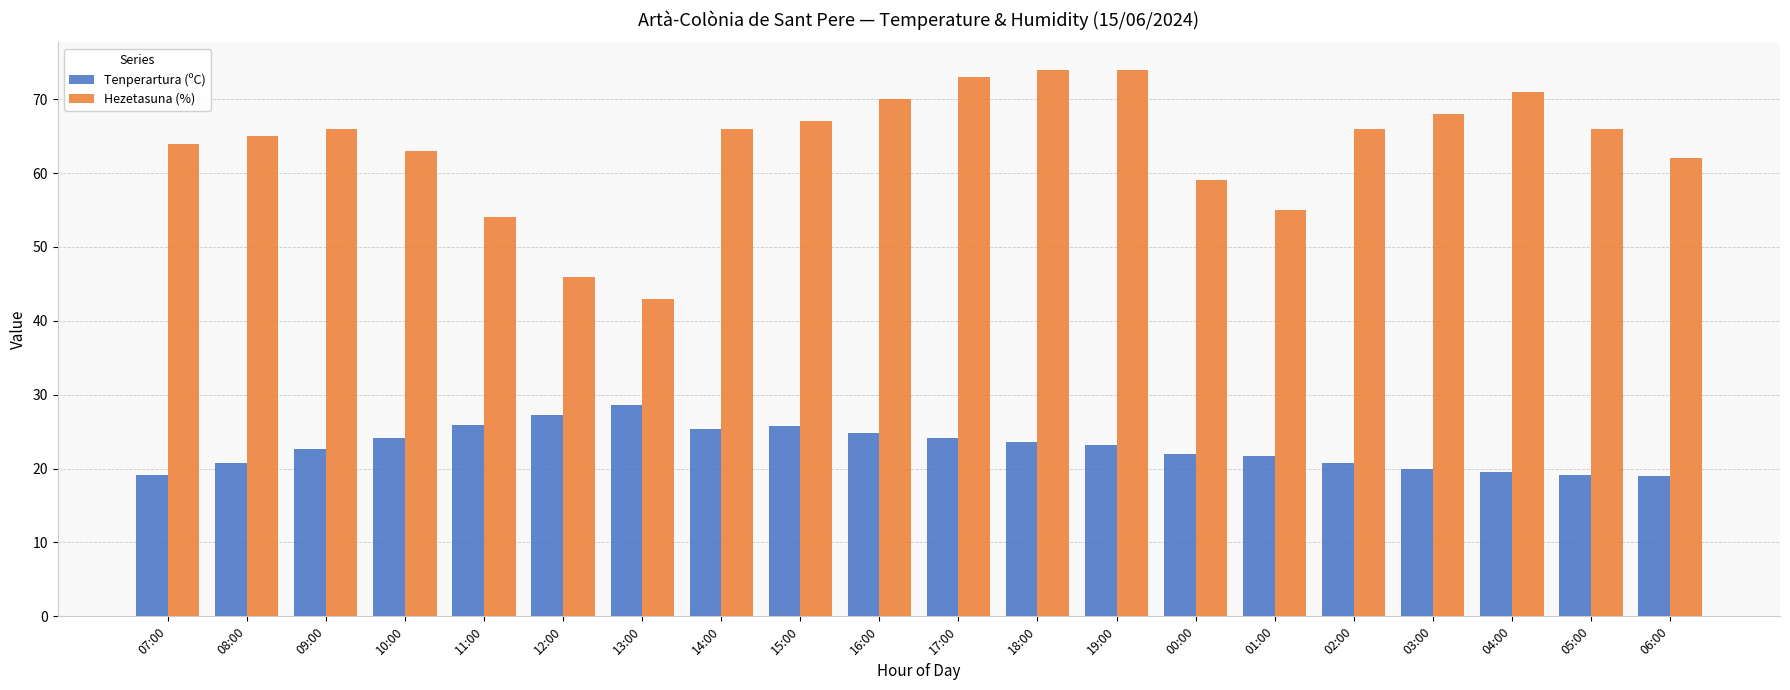

What are all the series names shown in the legend?

Tenperartura (ºC), Hezetasuna (%)